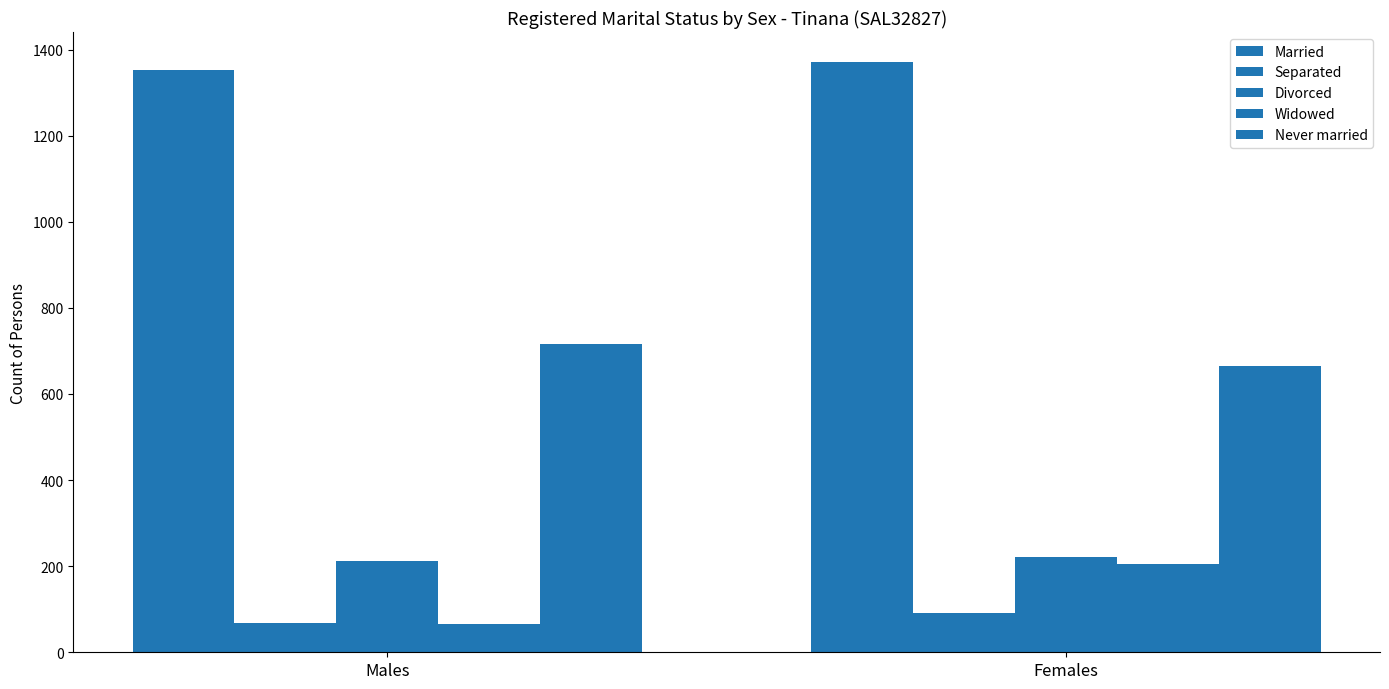

What is the difference between the maximum and minimum values in the Never married series?

51